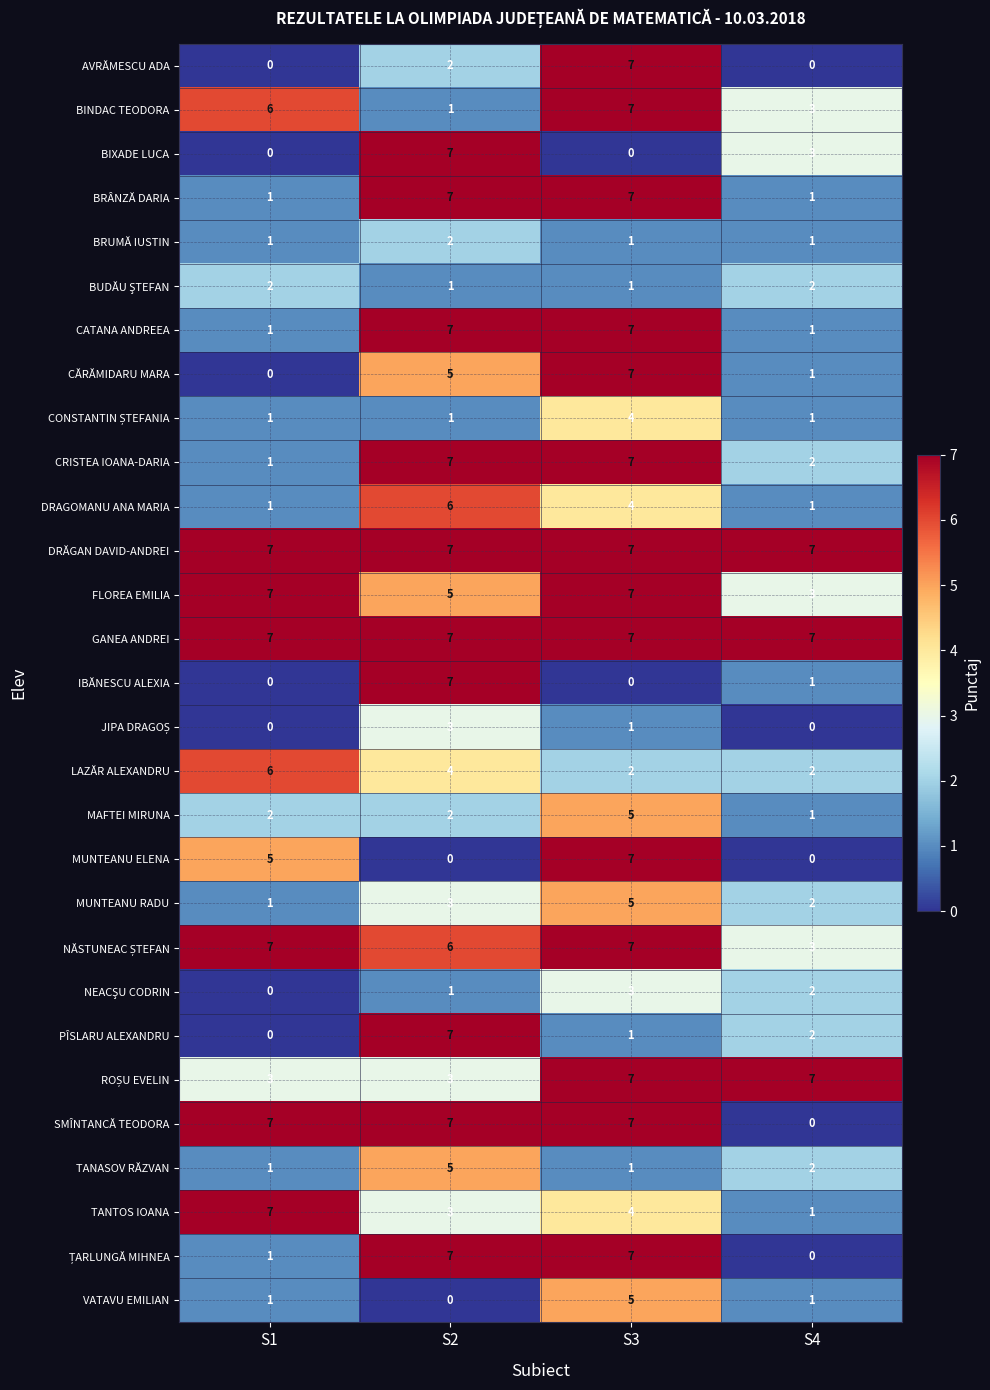

How many series are shown in this chart?

29